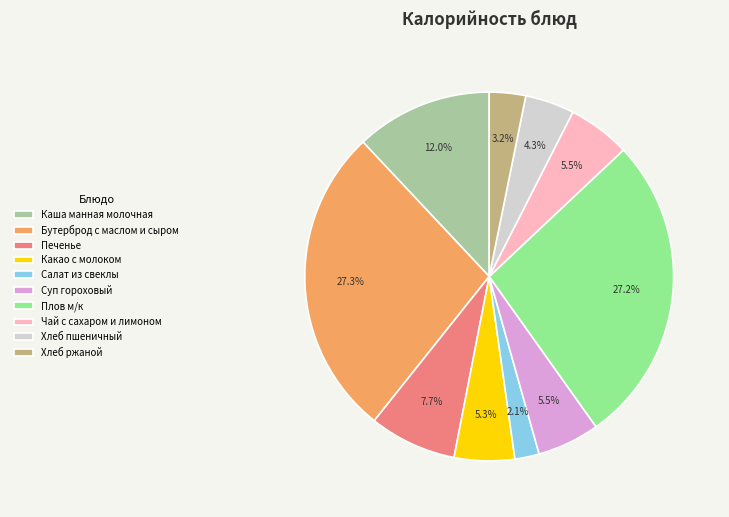

Does any single category account for the majority?

No